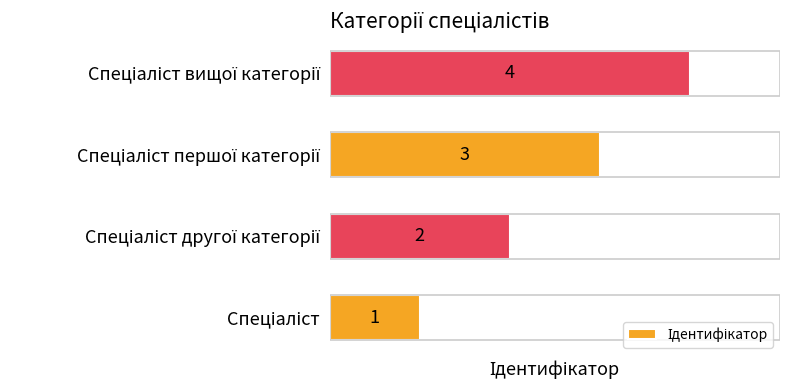

What is the greatest value displayed?

4